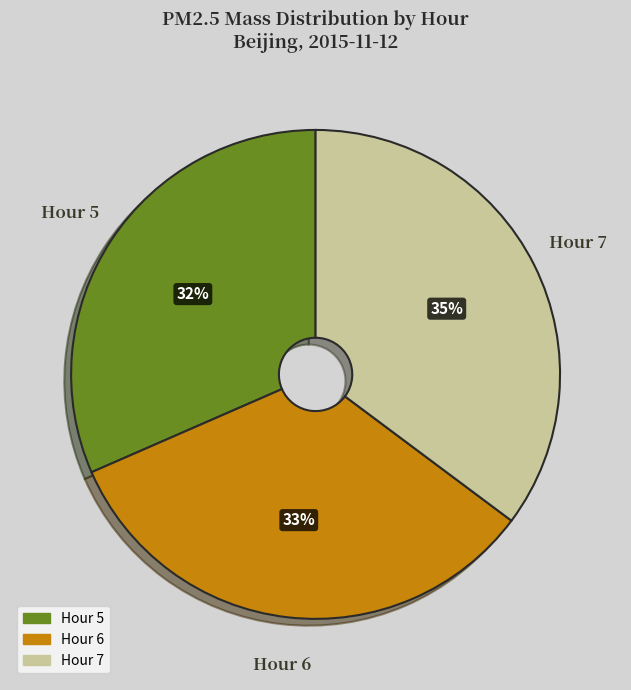

What percentage is the Hour 7 slice, to the nearest percent?

35%